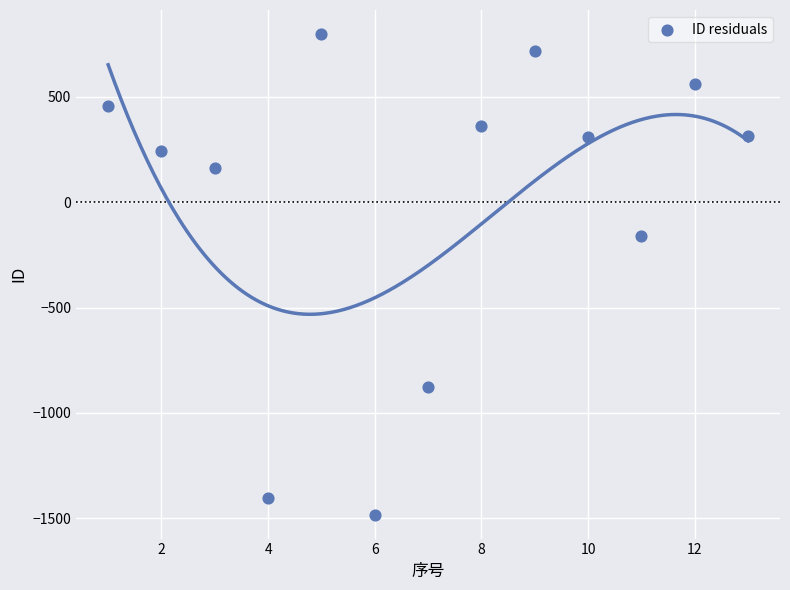

What is the range of Y values (max minus min)?

2279.0